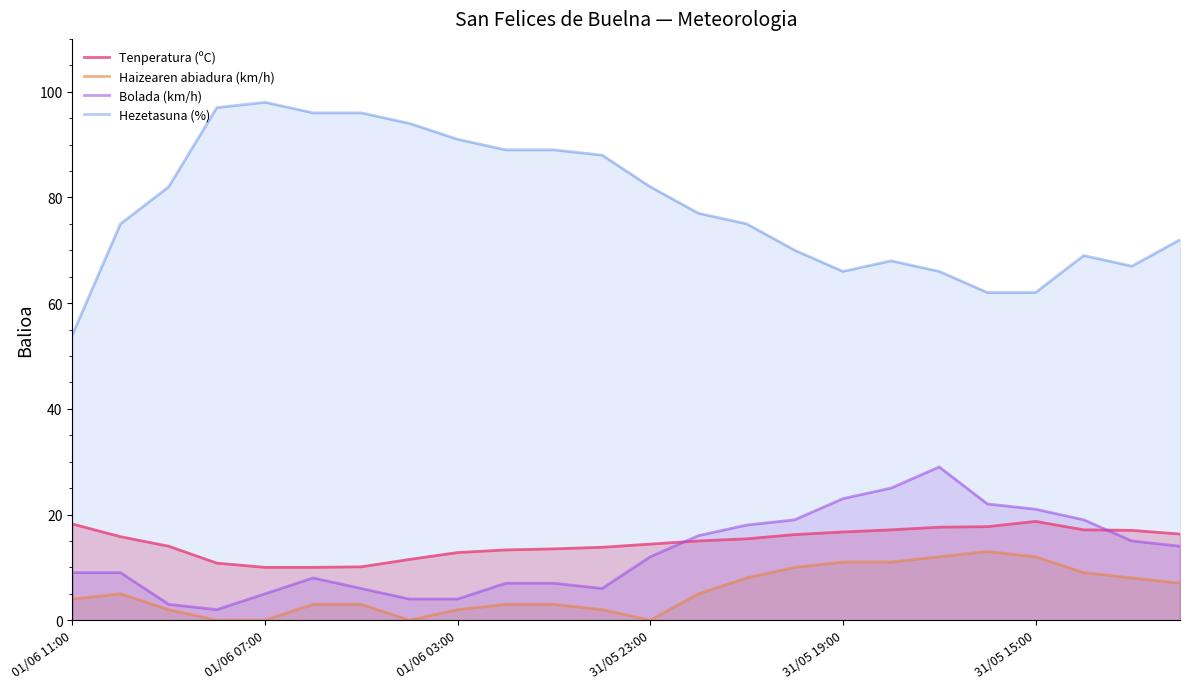

What are all the series names shown in the legend?

Tenperatura (ºC), Haizearen abiadura (km/h), Bolada (km/h), Hezetasuna (%)